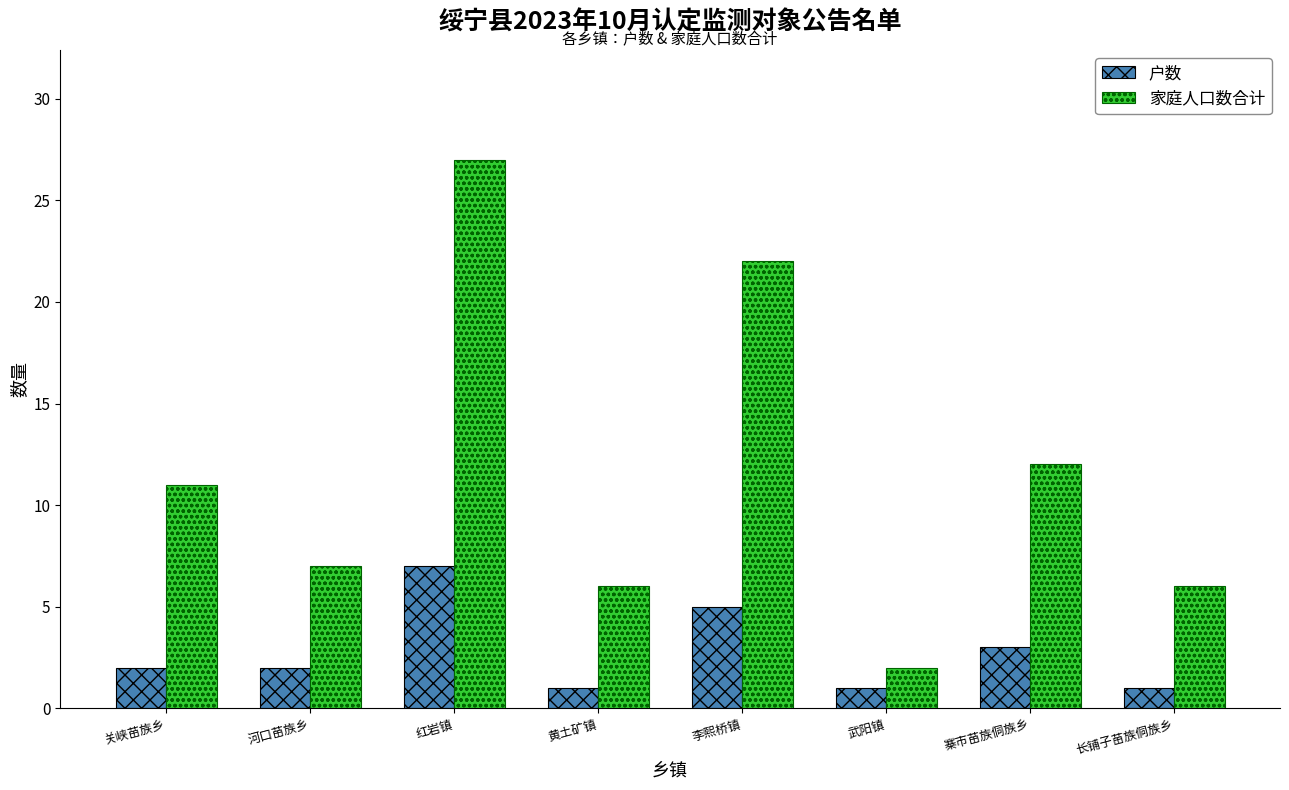

How many bars are there in each group?

2